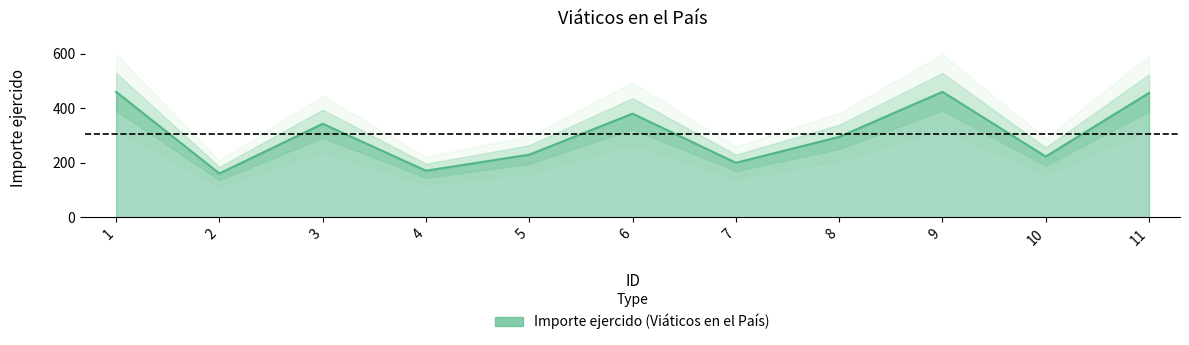

List the labels in order of value, largest first.

1, 9, 11, 6, 3, 8, 5, 10, 7, 4, 2